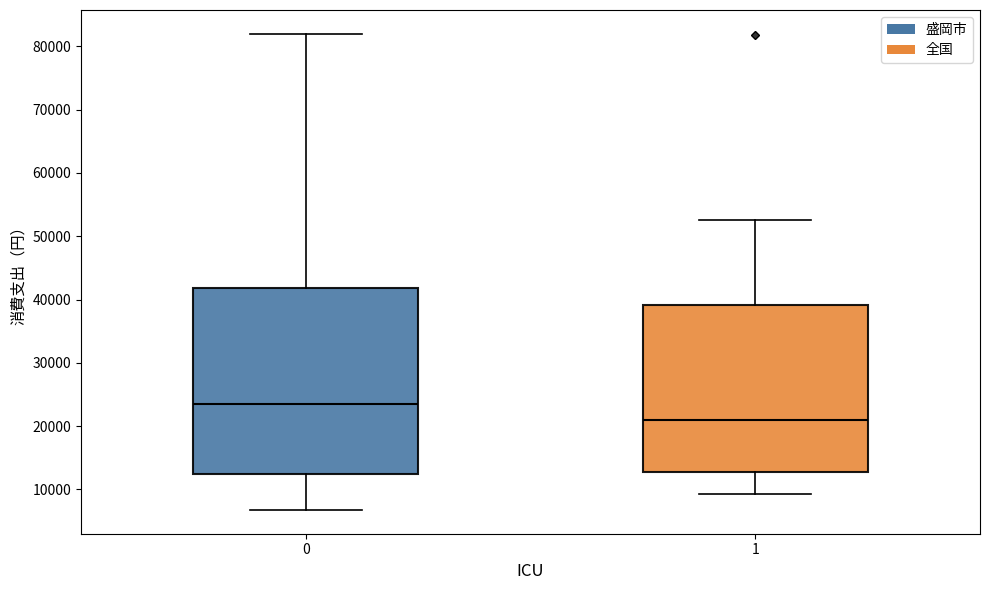

Where does the median line of the box at x = 0 sit on the y-axis? The values are not printed on the chart, so give them approximately, as read against the axis.

24000